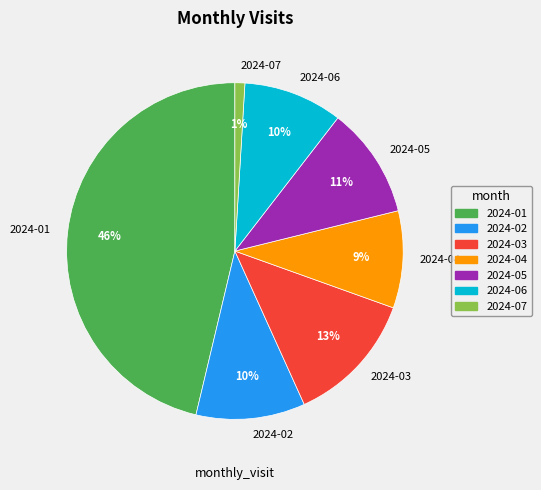

What percentage is the 2024-06 slice, to the nearest percent?

10%